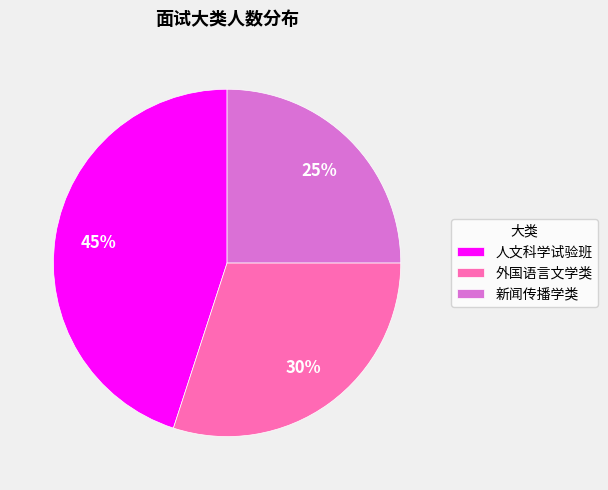

True or false: 外国语言文学类 accounts for 20% of the total.

False